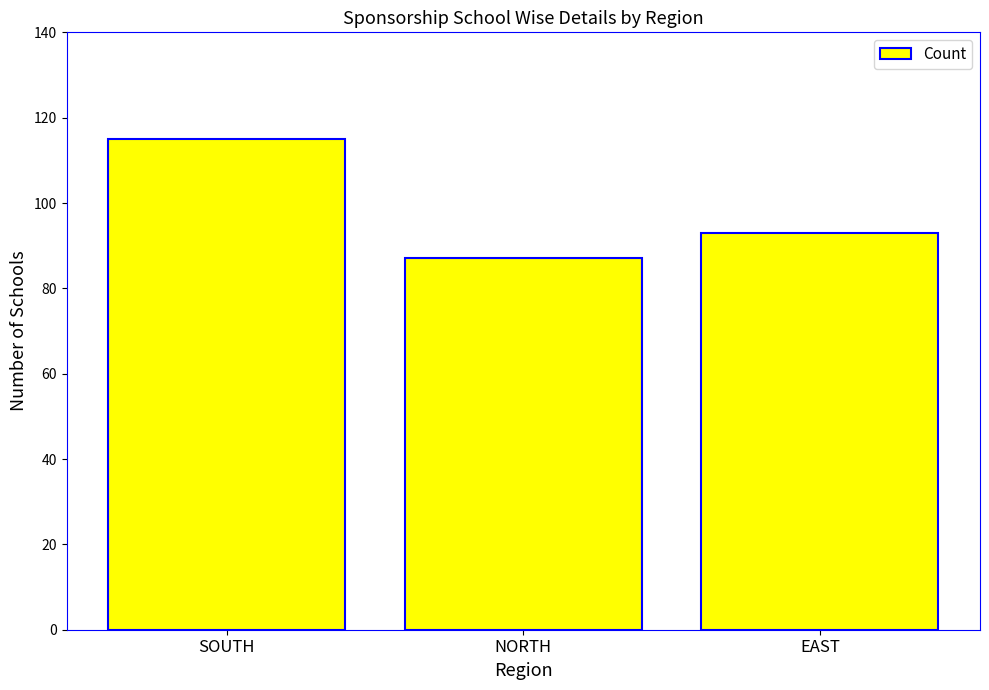

Rank the categories by value from lowest to highest.

NORTH, EAST, SOUTH